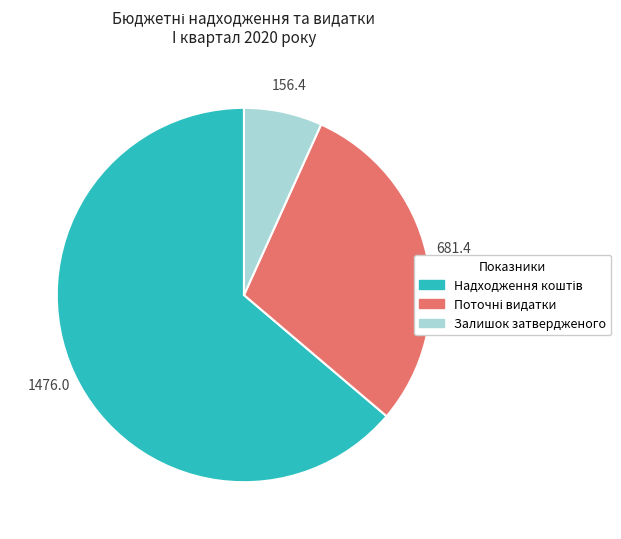

Does any single category account for the majority?

Yes